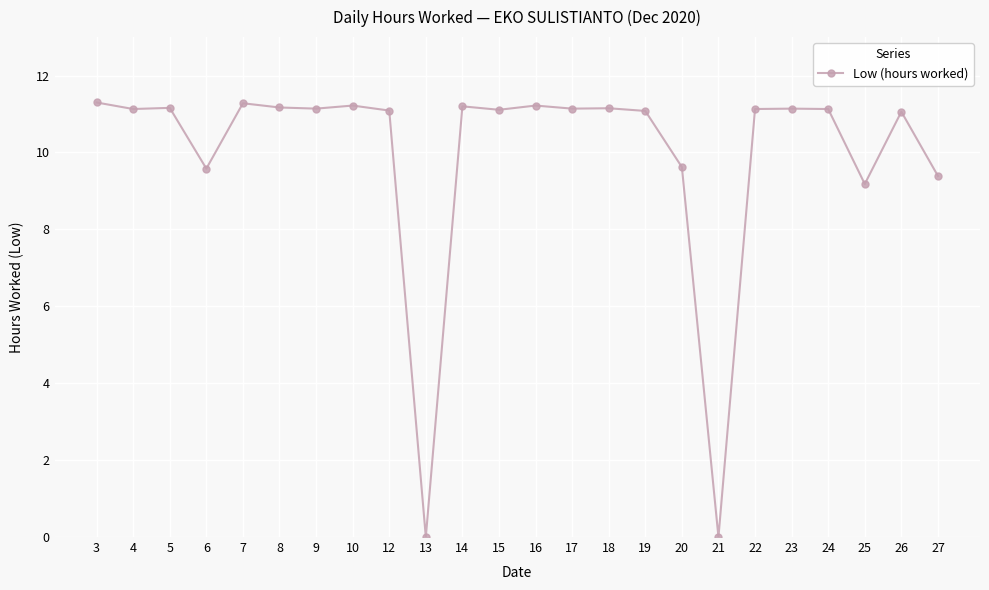

What is the average value?

9.9